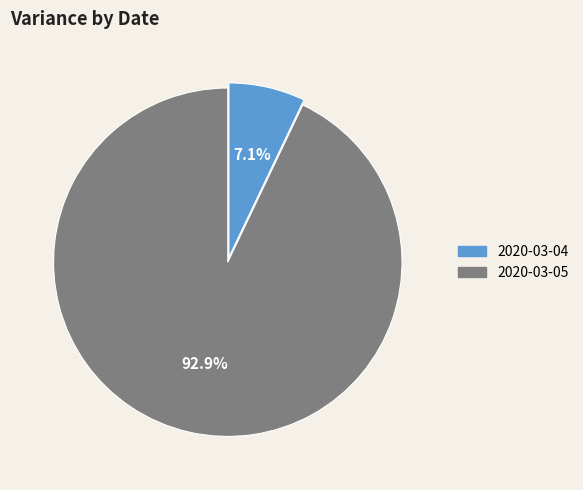

To the nearest percent, what is the difference between the 2020-03-05 and 2020-03-04 slice percentages?

86%